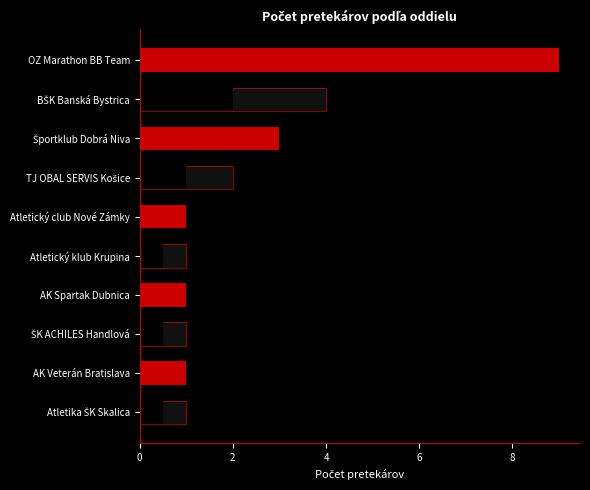

Count the number of values greater than 1.

4